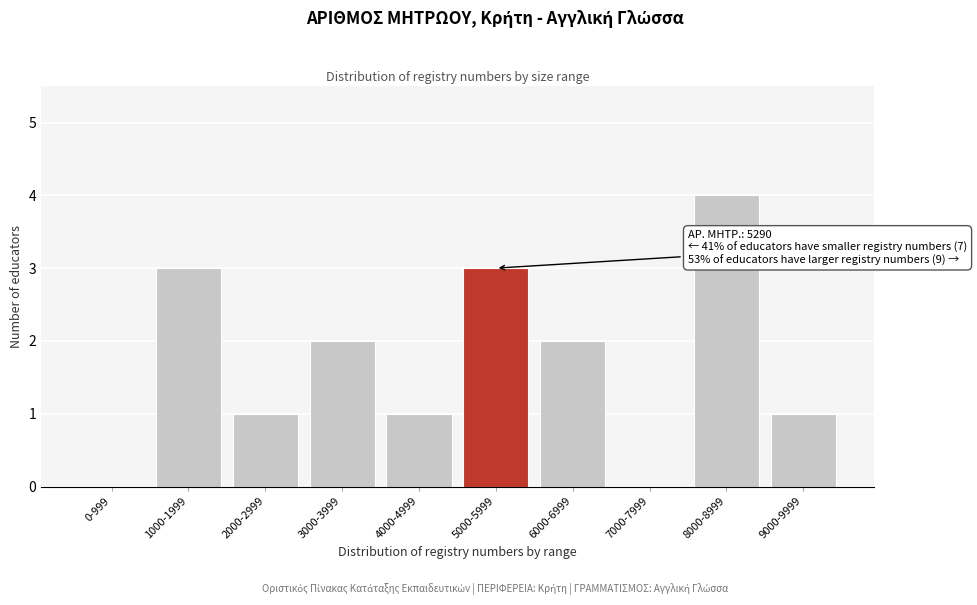

Reading left to right, extract all data points from this chart.

0-999=0	1000-1999=3	2000-2999=1	3000-3999=2	4000-4999=1	5000-5999=3	6000-6999=2	7000-7999=0	8000-8999=4	9000-9999=1